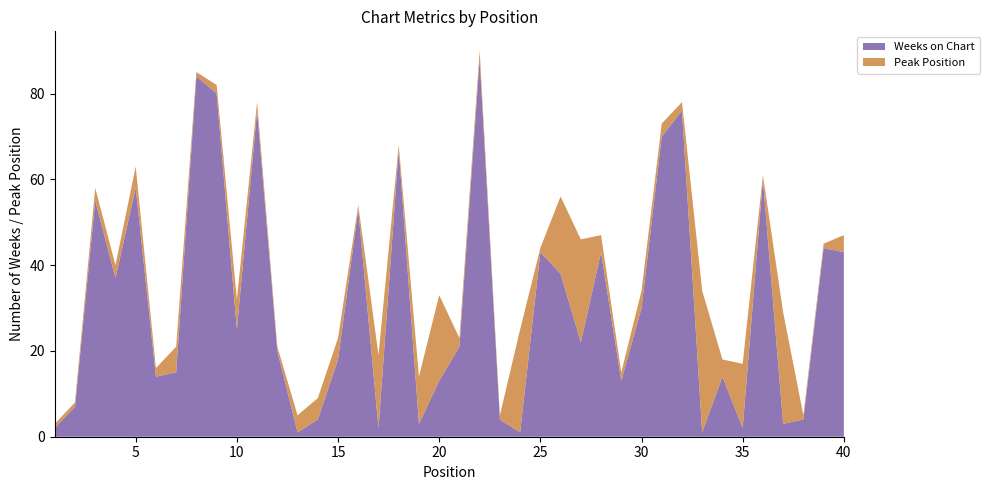

Reading left to right, transcribe all the data shown in this chart.

Weeks on Chart: 1=2	2=7	3=55	4=37	5=58	6=14	7=15	8=84	9=80	10=25	11=76	12=20	13=1	14=4	15=18	16=53	17=2	18=67	19=3	20=13	21=21	22=88	23=4	24=1	25=43	26=38	27=22	28=43	29=13	30=30	31=70	32=76	33=1	34=14	35=2	36=60	37=3	38=4	39=44	40=43
Peak Position: 1=1	2=1	3=3	4=3	5=5	6=2	7=6	8=1	9=2	10=7	11=2	12=1	13=4	14=5	15=5	16=1	17=17	18=1	19=11	20=20	21=2	22=2	23=1	24=24	25=1	26=18	27=24	28=4	29=2	30=4	31=3	32=2	33=33	34=4	35=15	36=1	37=26	38=1	39=1	40=4